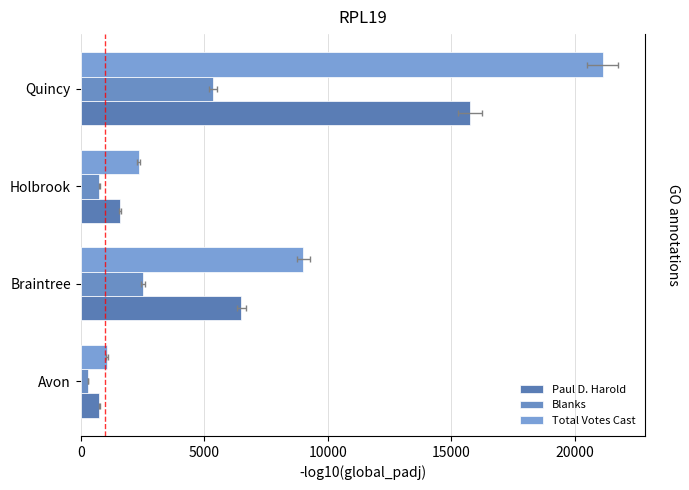

Reading right to left, list all the values displayed in this chart.

Paul D. Harold: 15748	1580	6499	757
Blanks: 5368	759	2506	303
Total Votes Cast: 21116	2340	9006	1075